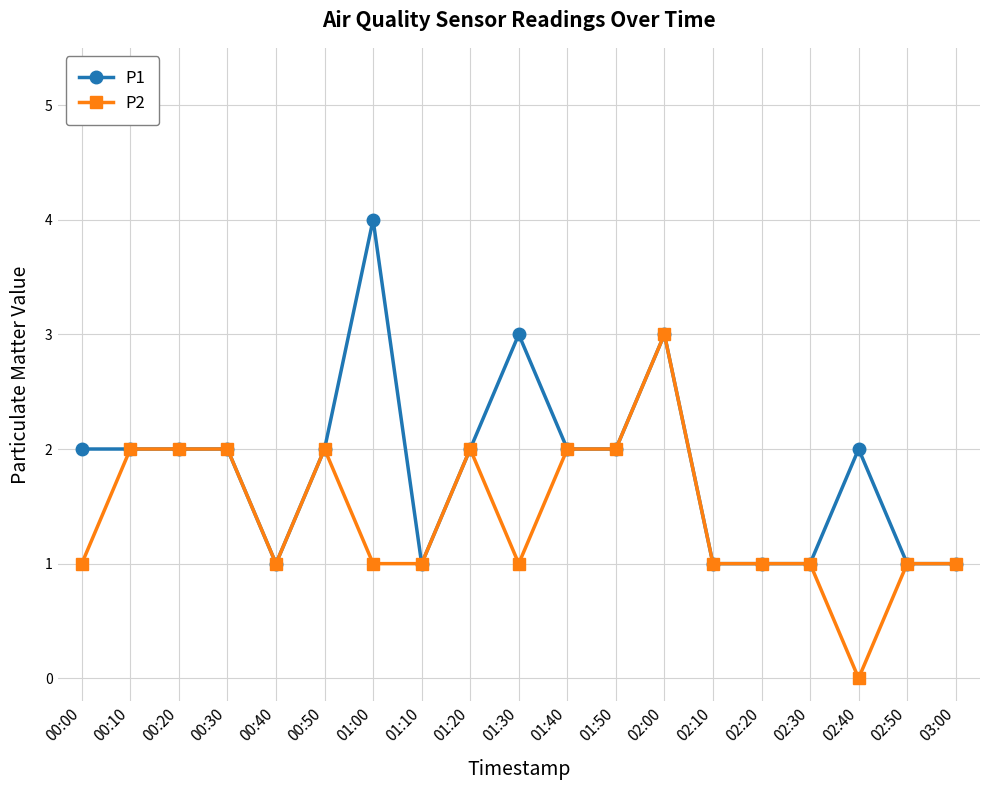

What position from the left is 01:50?

12